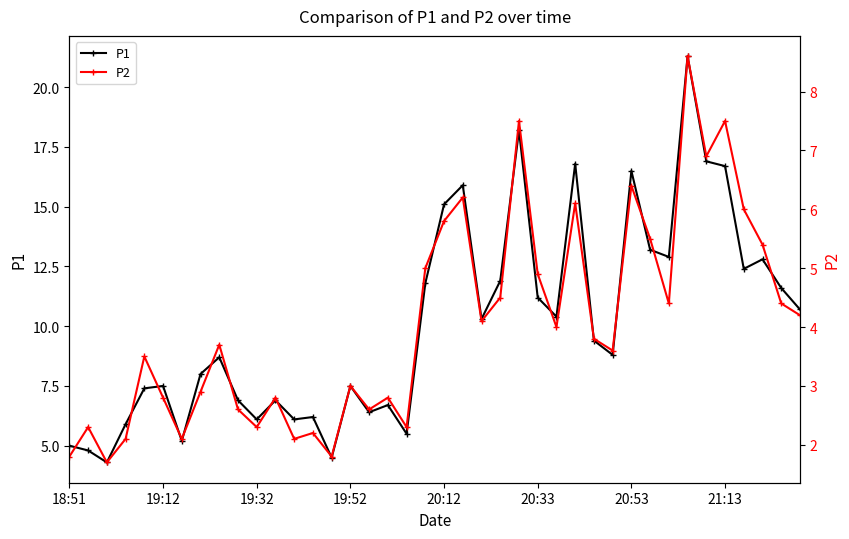

What is the difference between the maximum and minimum values in the P1 series?

17.0